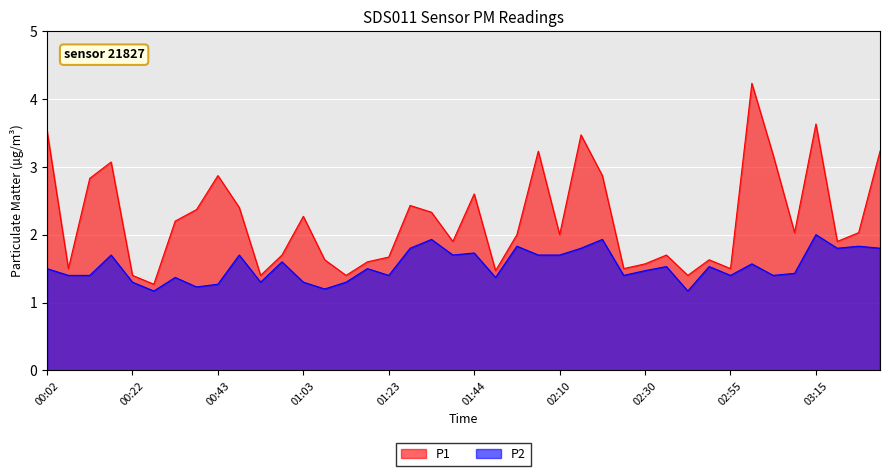

Which series has the largest total across all categories?

P1